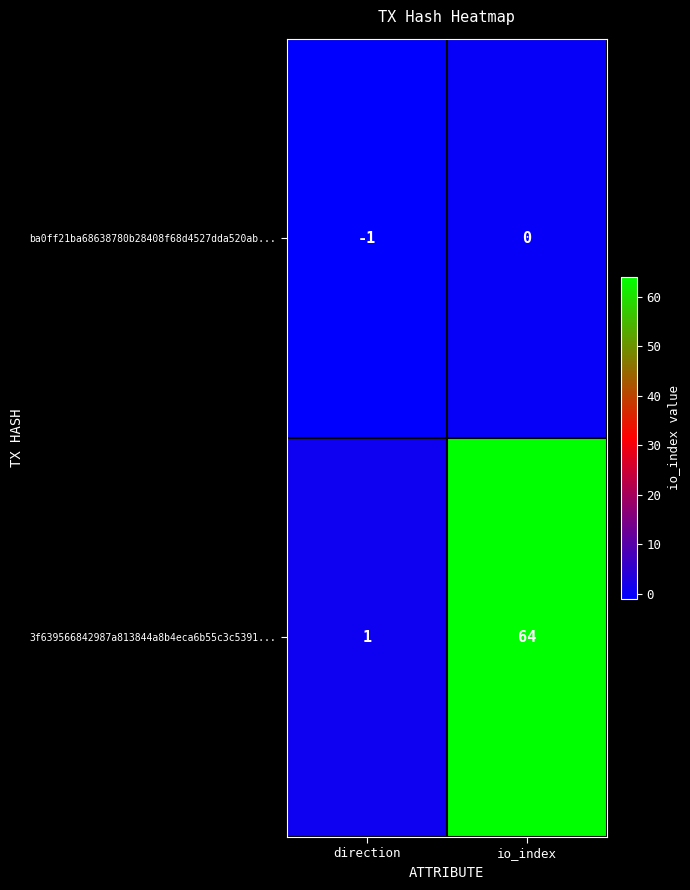

The ba0ff21ba68638780b28408f68d4527dda520ab... series shows 0 at direction. True or false?

False